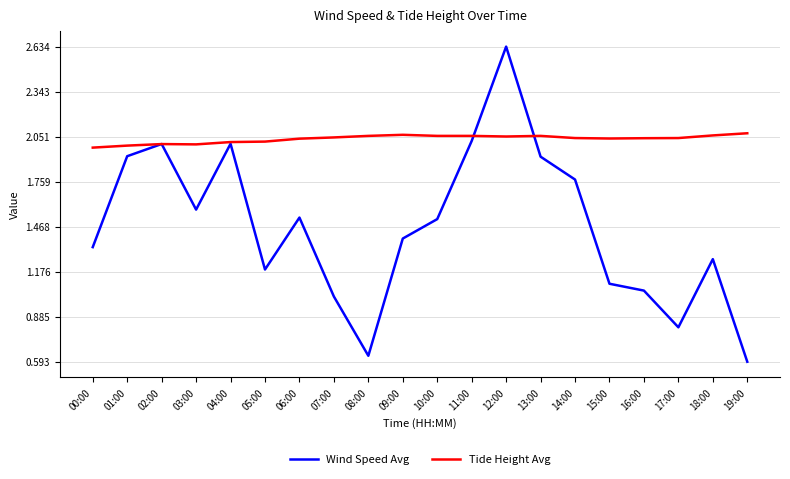

At which label does Wind Speed Avg first exceed 1?

00:00